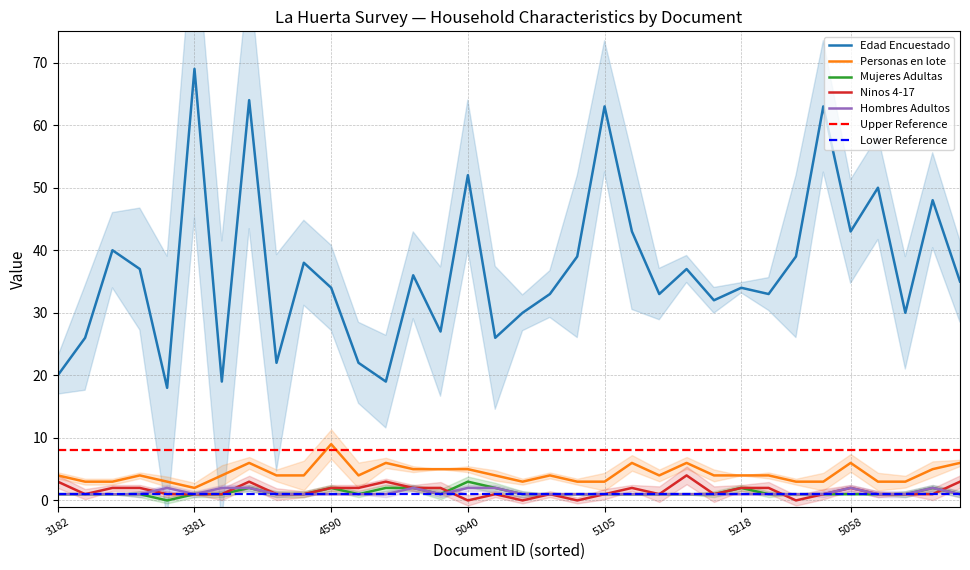

What is the difference between the second highest and second lowest values in the Ninos 4-17 series?

3